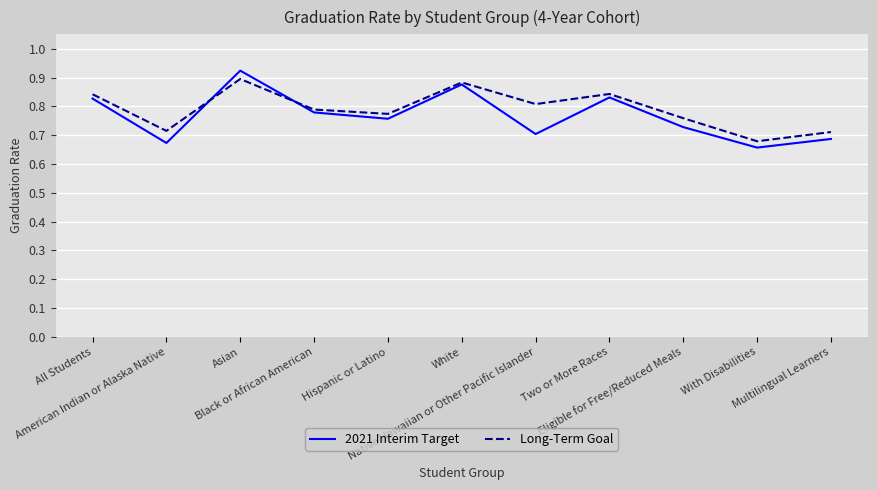

Which series has the largest range (max minus min)?

2021 Interim Target